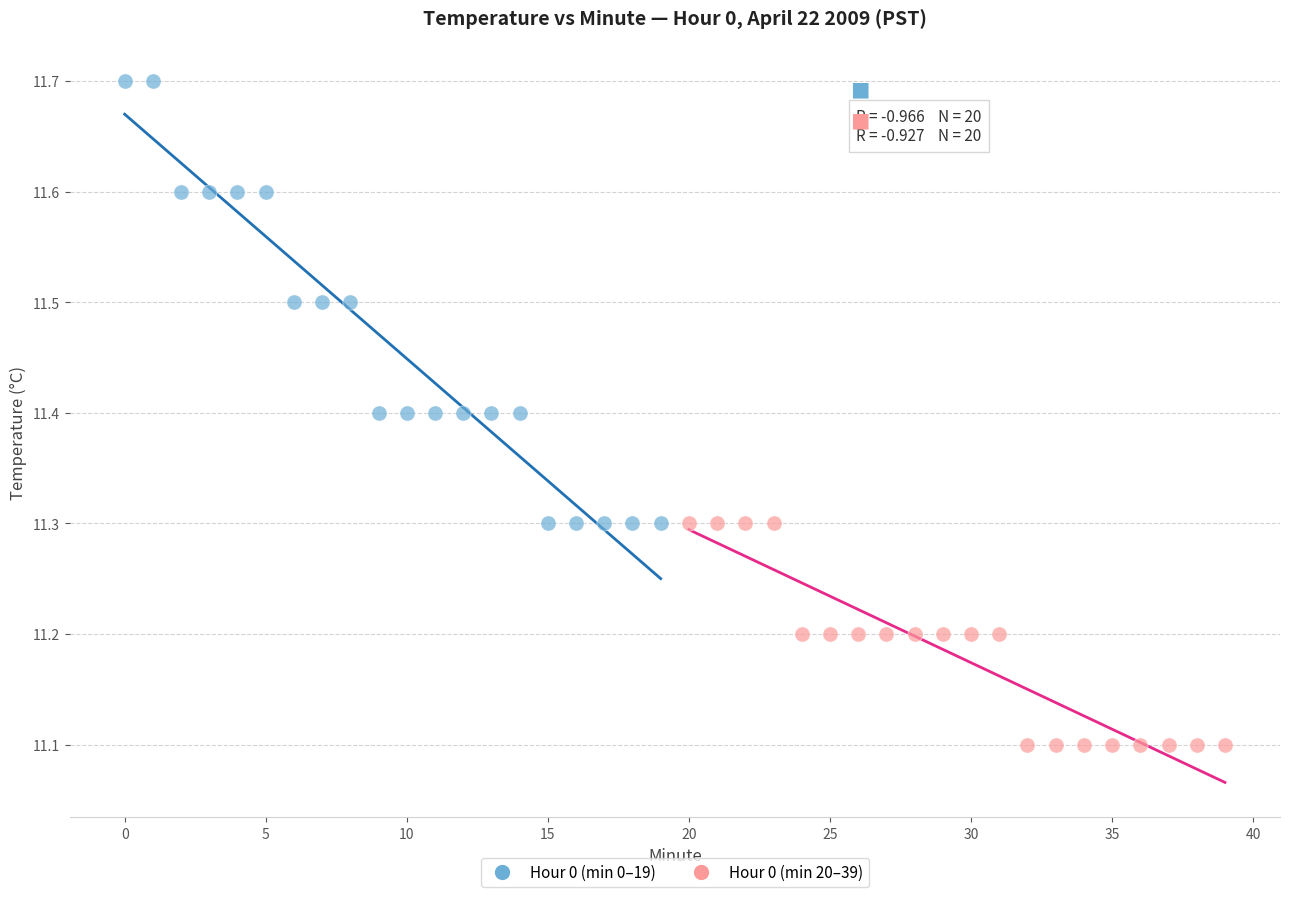

Which series contains the highest Y value?

Hour 0 (min 0–19)